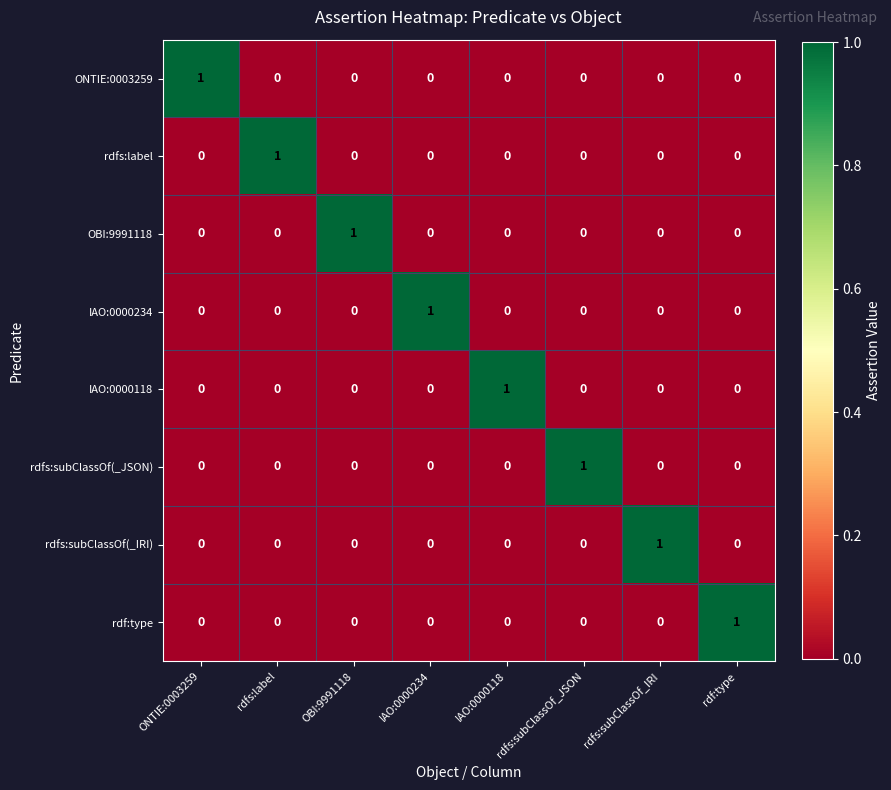

At how many categories does at least one series exceed 0?

8